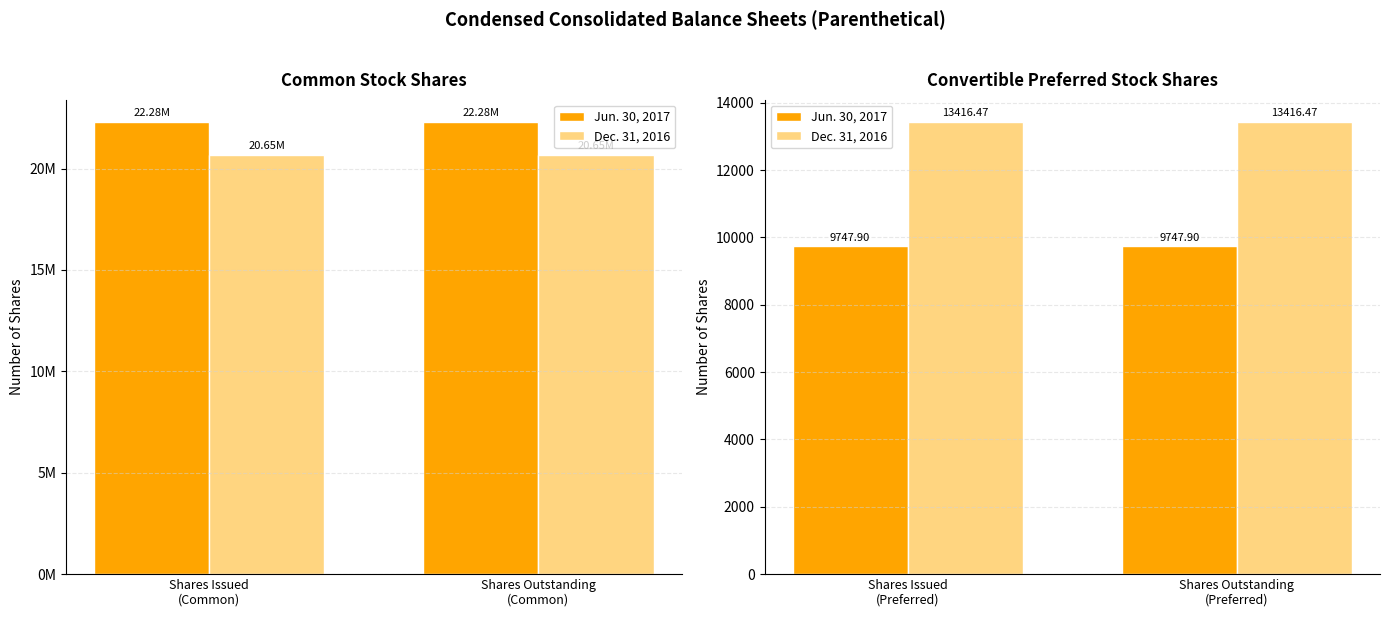

Count the number of categories in the chart.

2